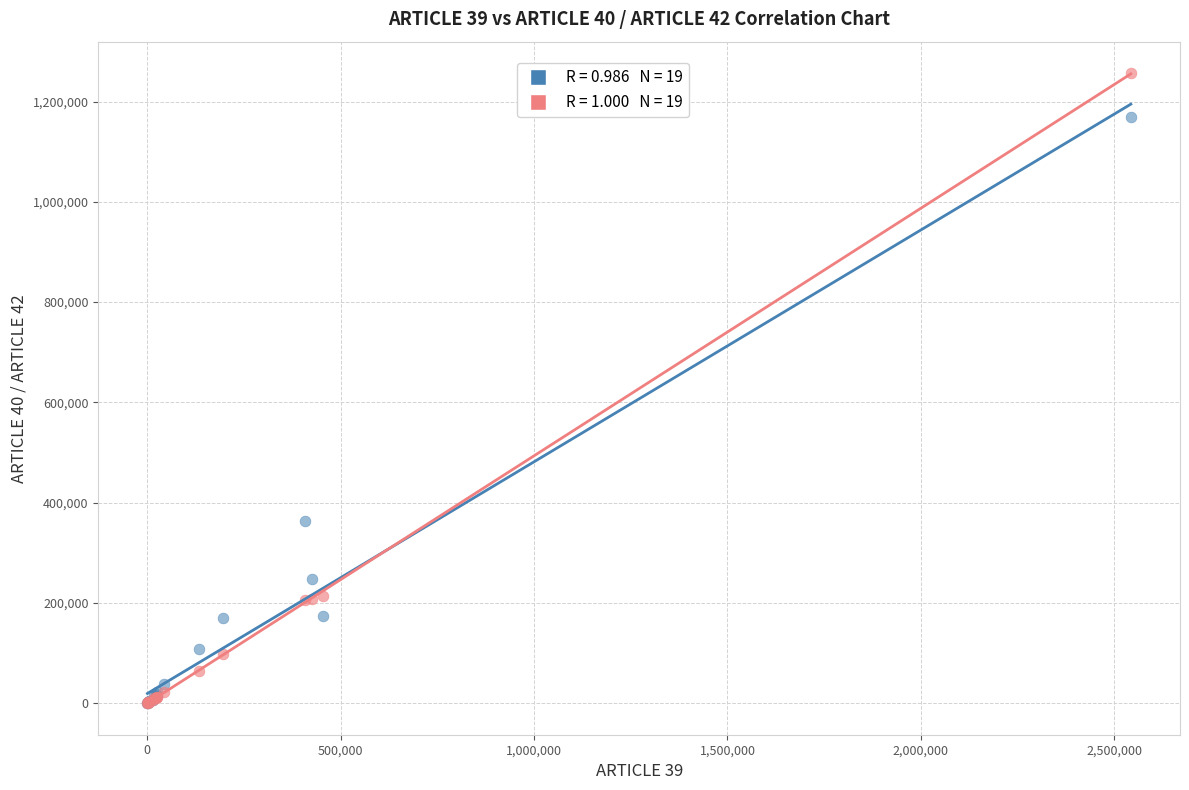

Across all series, what Y value is closest to 628570?

363108.3